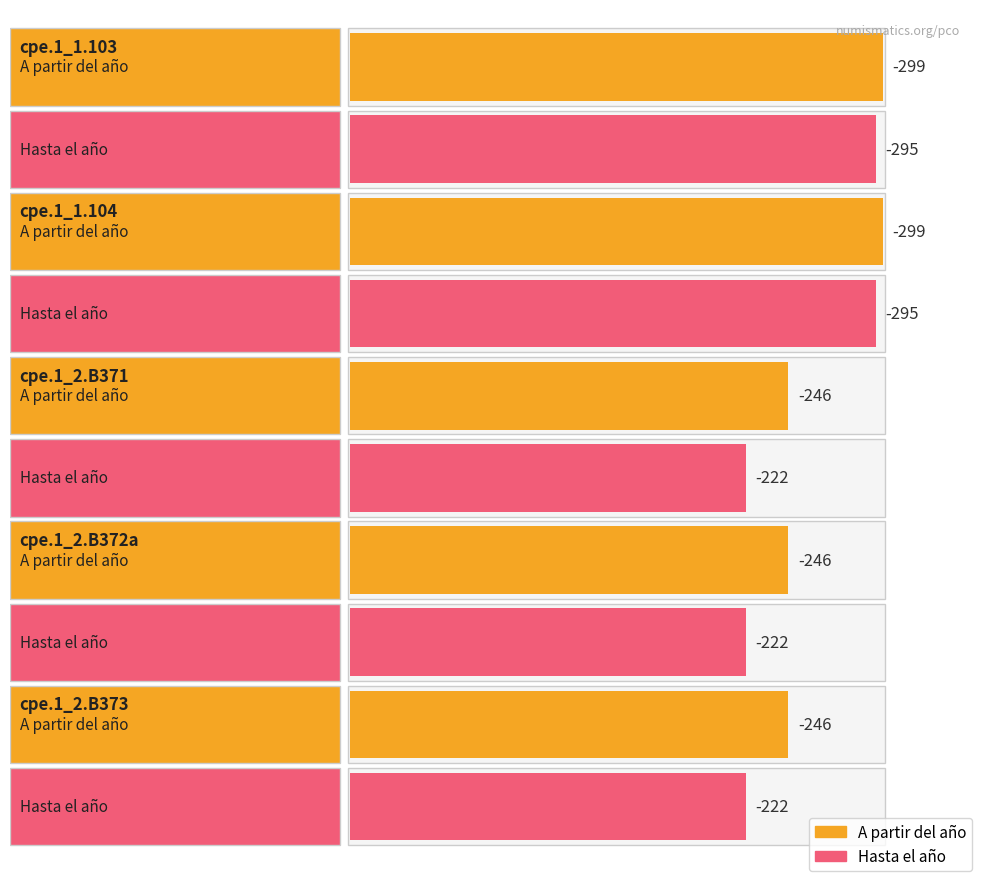

What is the difference between the second highest and minimum values in the Hasta el año series?

73